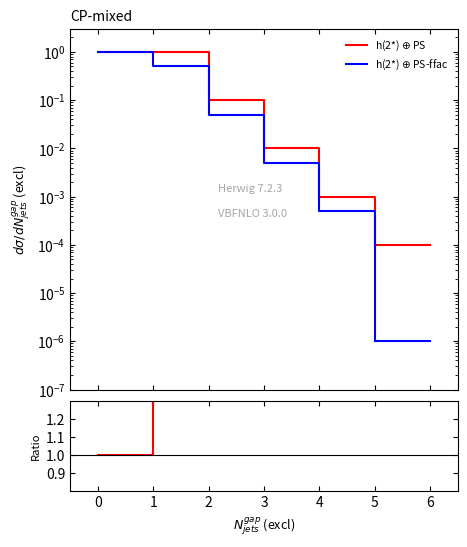

True or false: h(2*) $\oplus$ PS and Ratio intersect in this chart.

False